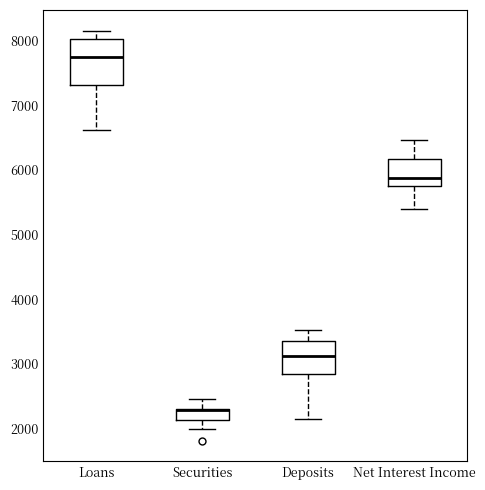

Reading left to right, read every box against the y-axis: the position of its median line, the range the box covers, and the ends of its whiskers. The values are not printed on the chart, so give them approximately, as read against the axis.

Loans: median 7700, box 7300 to 8000, whiskers 6600 to 8200
Securities: median 2300 (drawn on the box's upper edge), box 2100 to 2300, whiskers 2000 to 2500
Deposits: median 3100, box 2900 to 3300, whiskers 2100 to 3500
Net Interest Income: median 5900, box 5800 to 6200, whiskers 5400 to 6500